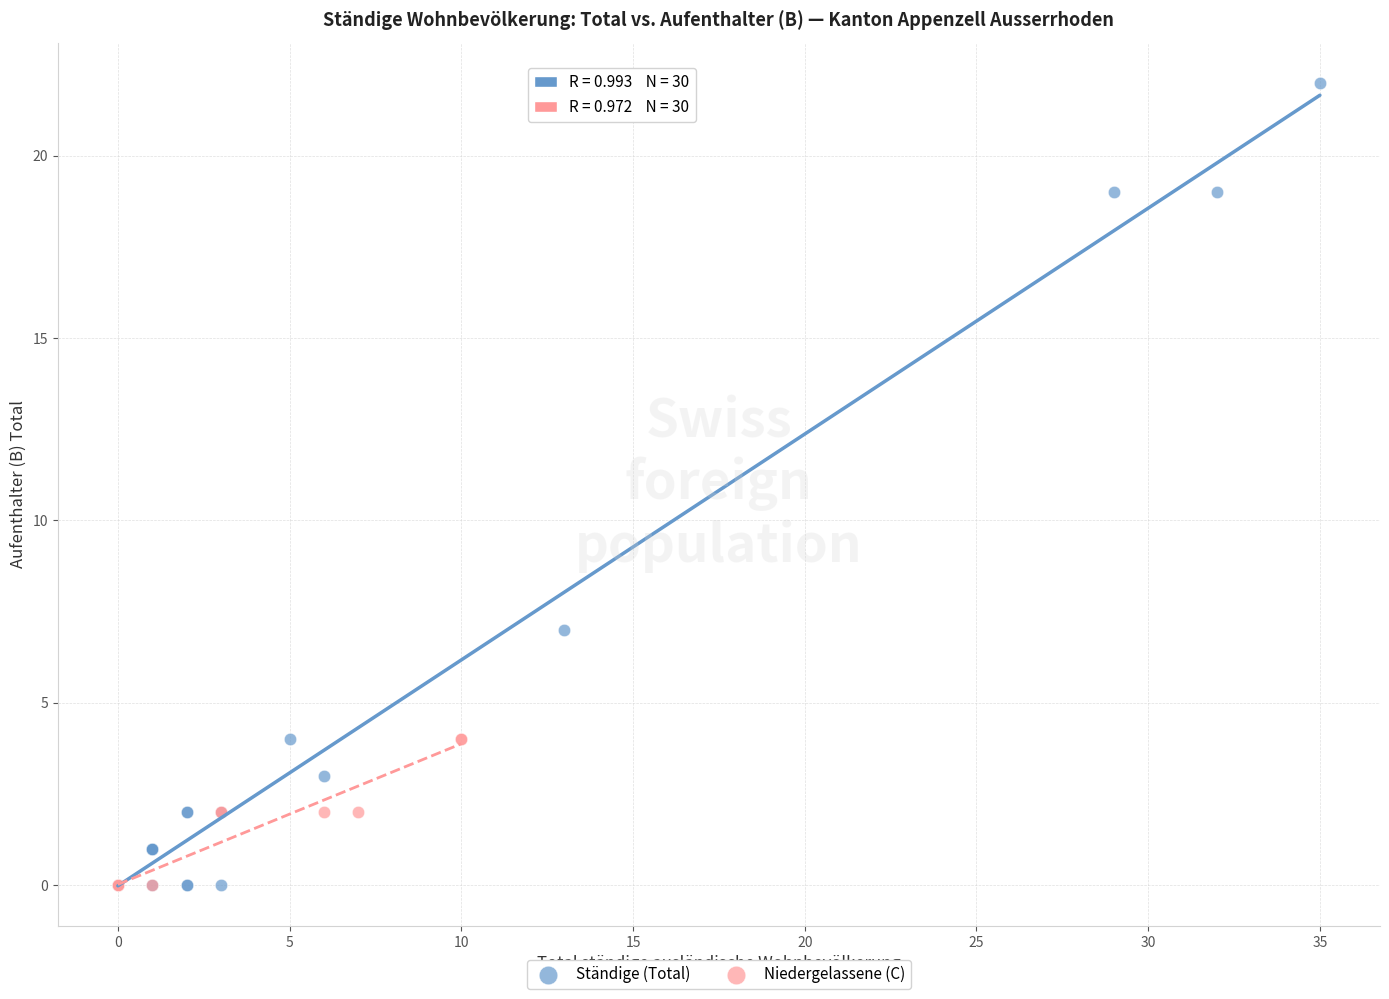

Which series reaches the maximum Y coordinate?

Ständige (Total)